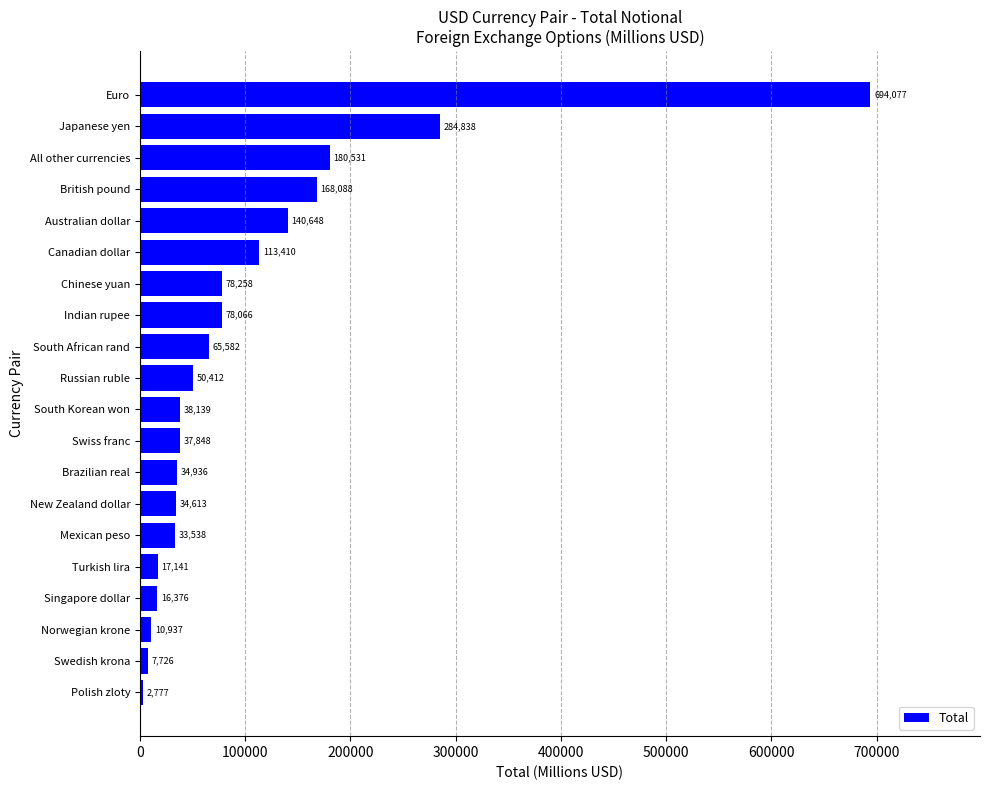

Is it true that the value at Canadian dollar is 155248.4?

False